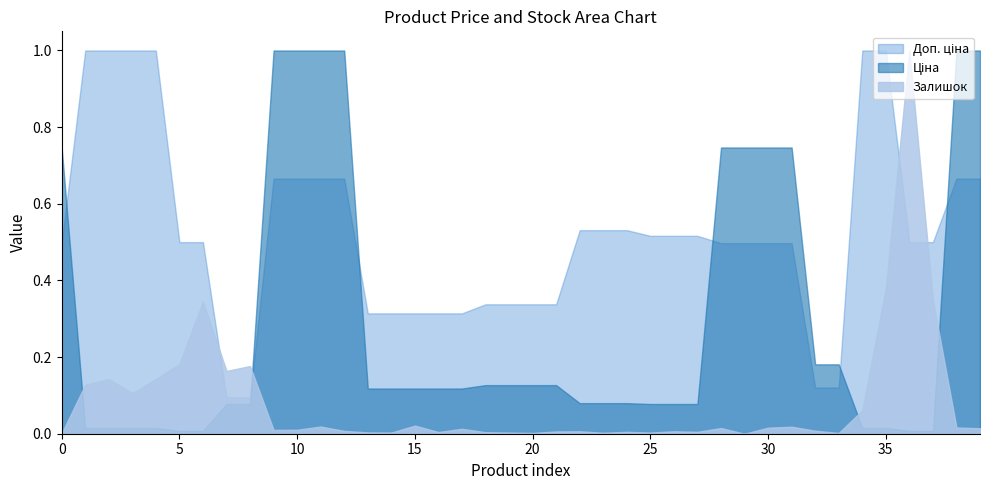

What are all the series names shown in the legend?

Ціна, Доп. ціна, Залишок